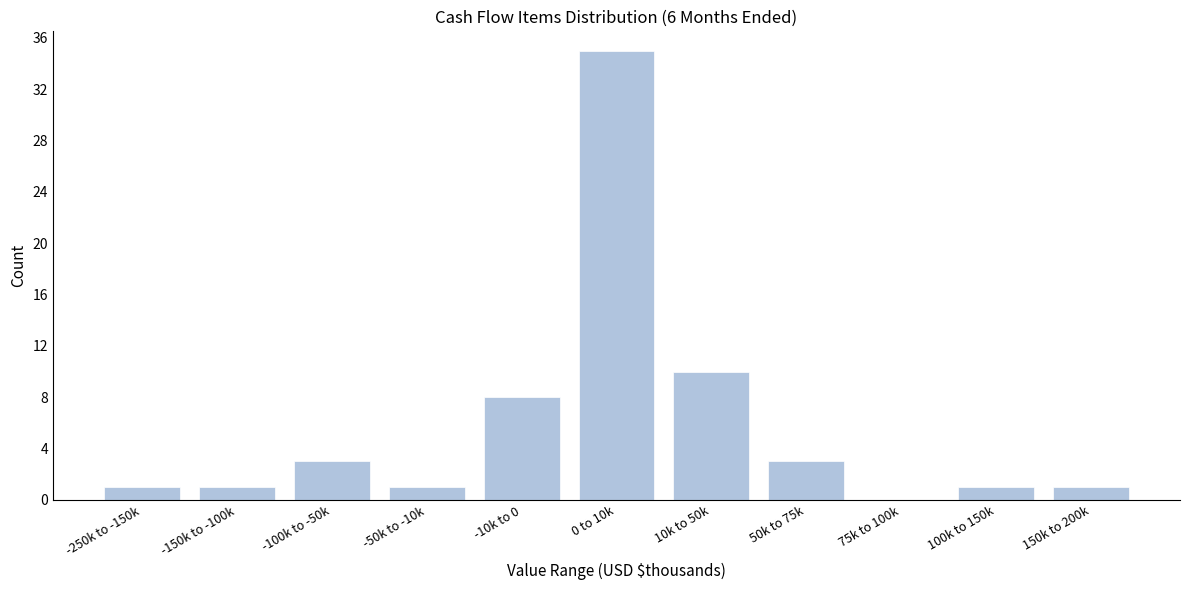

Reading left to right, what are all the values shown in this chart?

-250k to -150k=1	-150k to -100k=1	-100k to -50k=3	-50k to -10k=1	-10k to 0=8	0 to 10k=35	10k to 50k=10	50k to 75k=3	75k to 100k=0	100k to 150k=1	150k to 200k=1